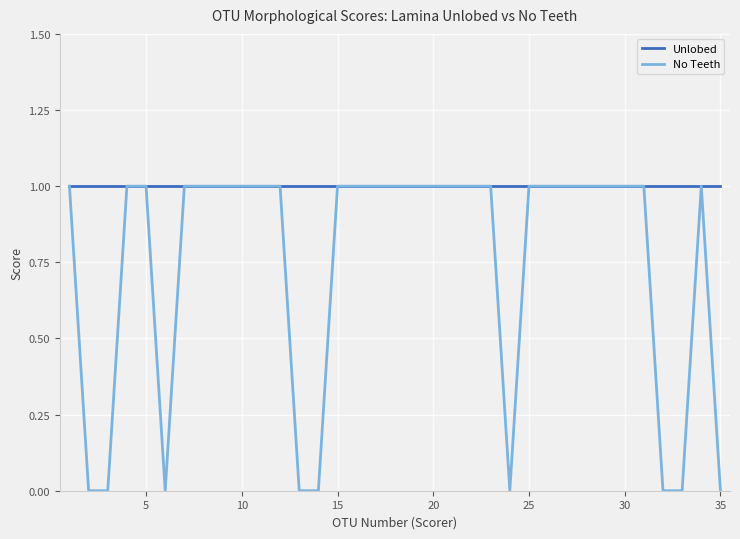

What are all the series names shown in the legend?

Unlobed, No Teeth